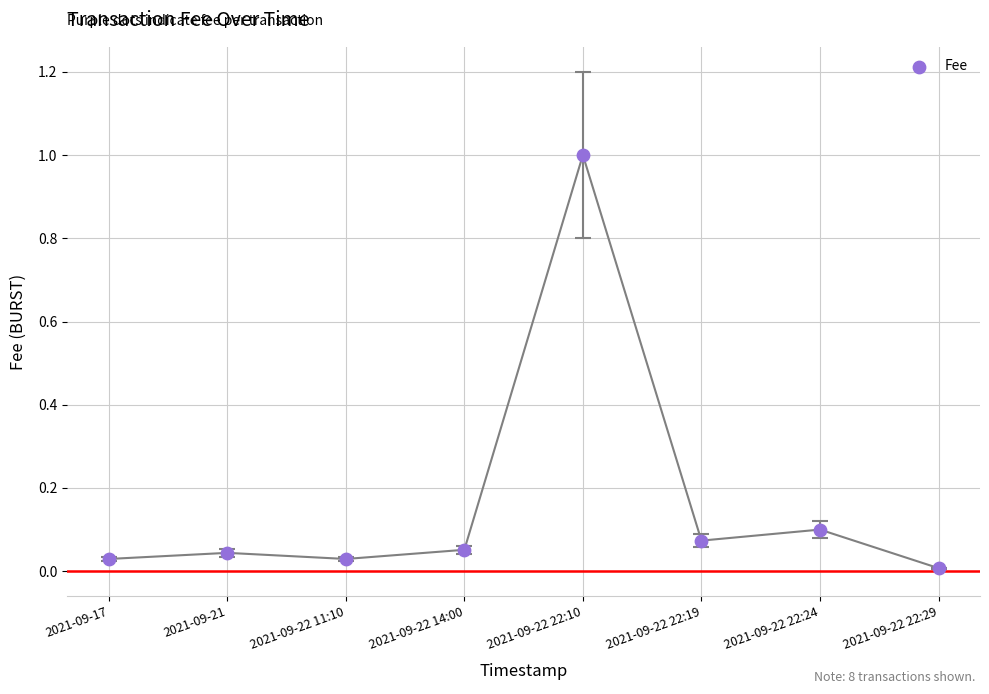

What is the range of Y values (max minus min)?

1.0